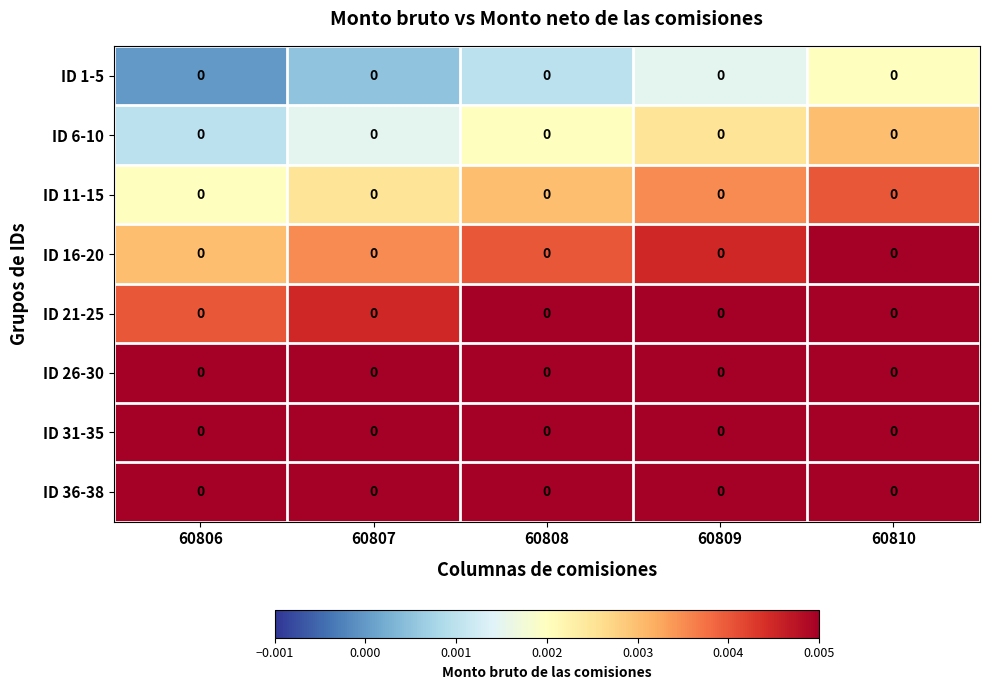

True or false: ID 6-10 has a value of 0.0 at 60810.

False